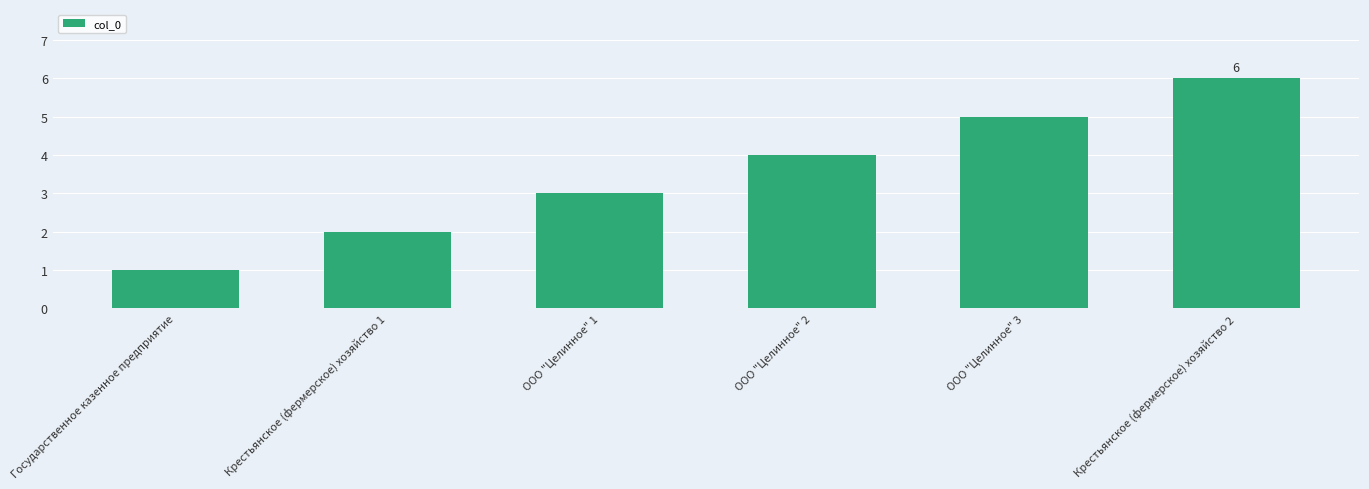

What is the change in value from Крестьянское (фермерское) хозяйство 1 to ООО "Целинное" 1?

+1